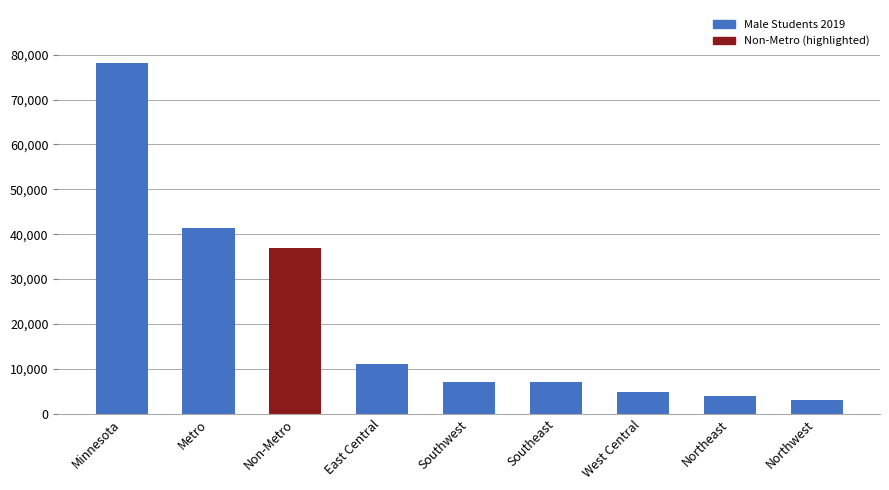

Is it true that the value at Southwest is 7092?

True